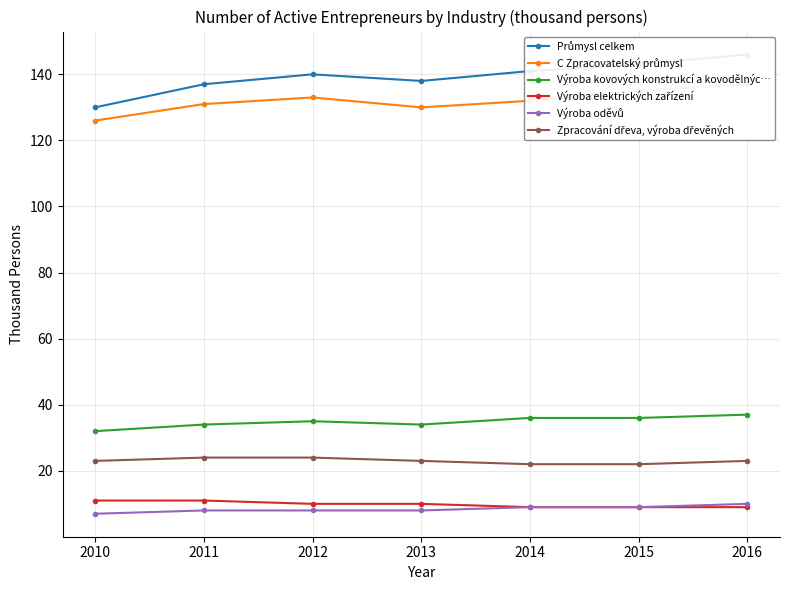

List the series in order of their peak value, lowest first.

Výroba oděvů, Výroba elektrických zařízení, Zpracování dřeva, výroba dřevěných, Výroba kovových konstrukcí a kovodělnýc…, C Zpracovatelský průmysl, Průmysl celkem